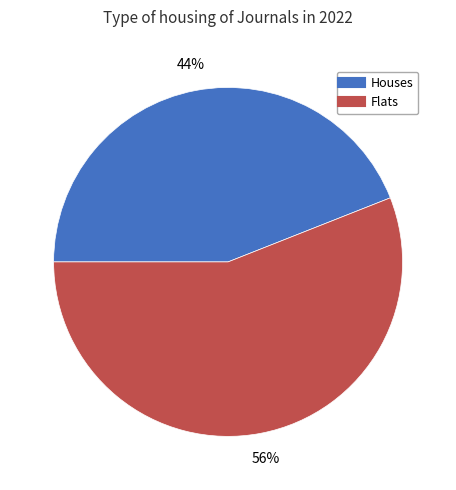

Does any single category account for the majority?

Yes